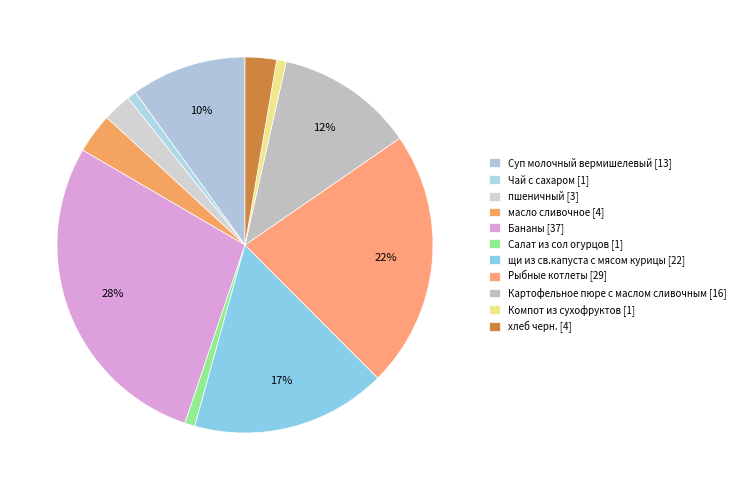

To the nearest percent, what portion does Салат из сол огурцов represent?

1%